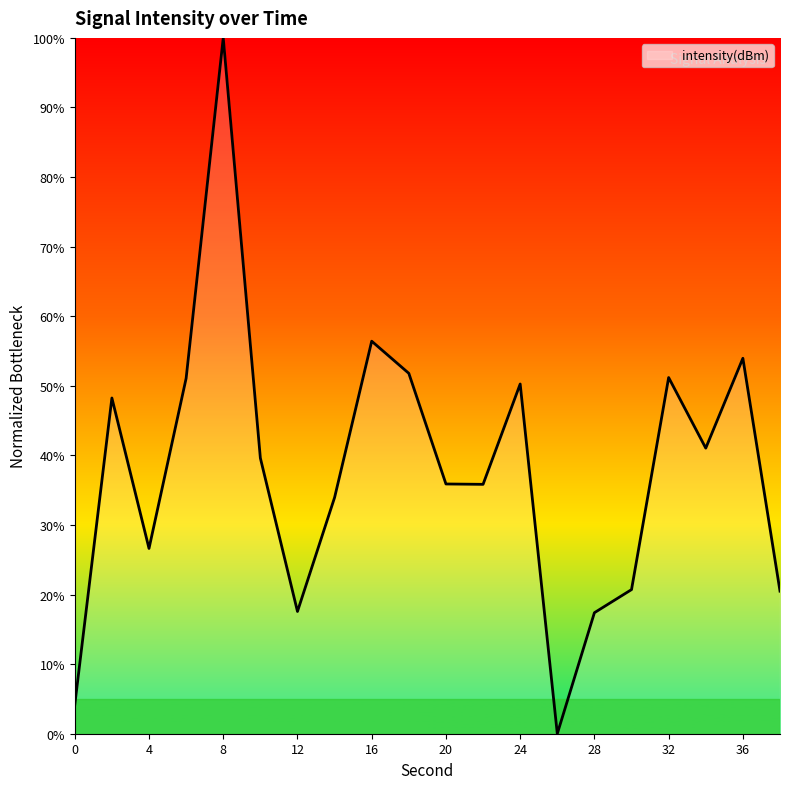

How many interior local peaks (higher than both neighbors) does the data have?

6